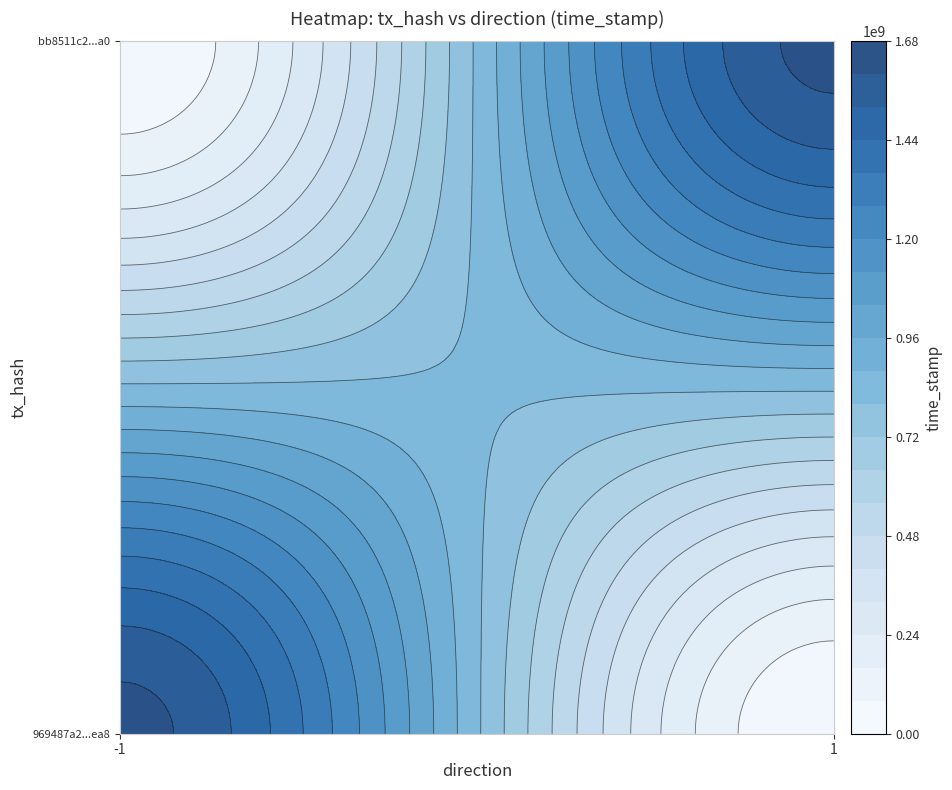

Between time_stamp and direction, which is larger?

time_stamp